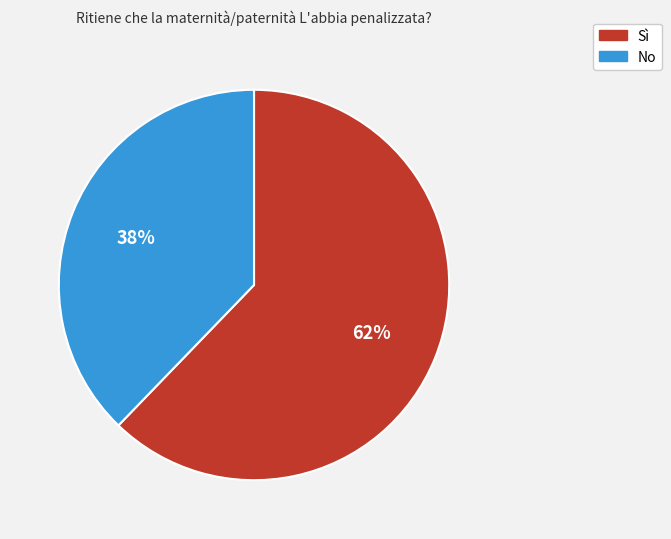

To the nearest percent, what is the combined percentage of No and Sì?

100%